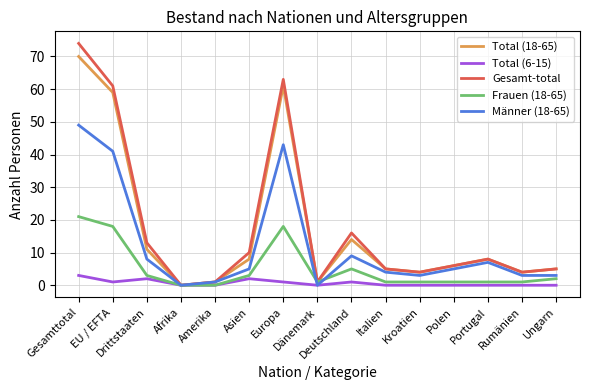

What is the sum of the Frauen (18-65) values at Gesamttotal and Rumänien?

22